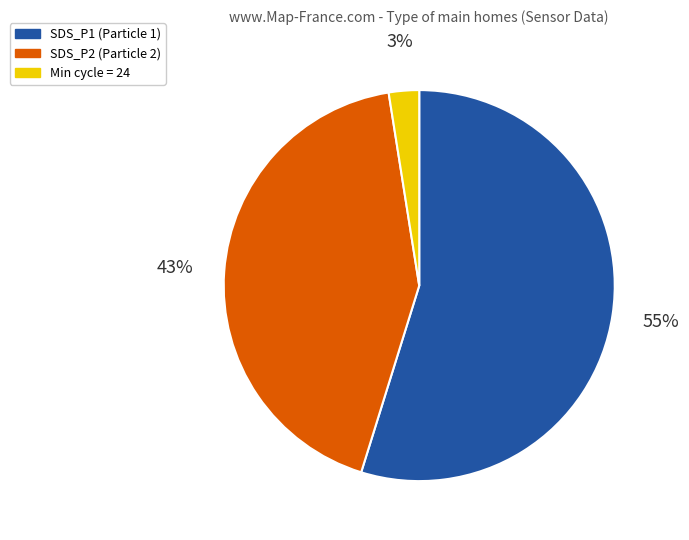

Between SDS_P2 (Particle 2) and Min cycle = 24, which is larger?

SDS_P2 (Particle 2)